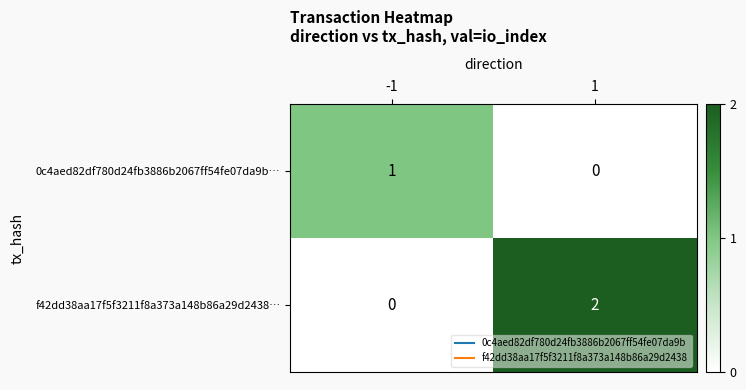

List the series in order of their peak value, lowest first.

0c4aed82df780d24fb3886b2067ff54fe07da9b…, f42dd38aa17f5f3211f8a373a148b86a29d2438…